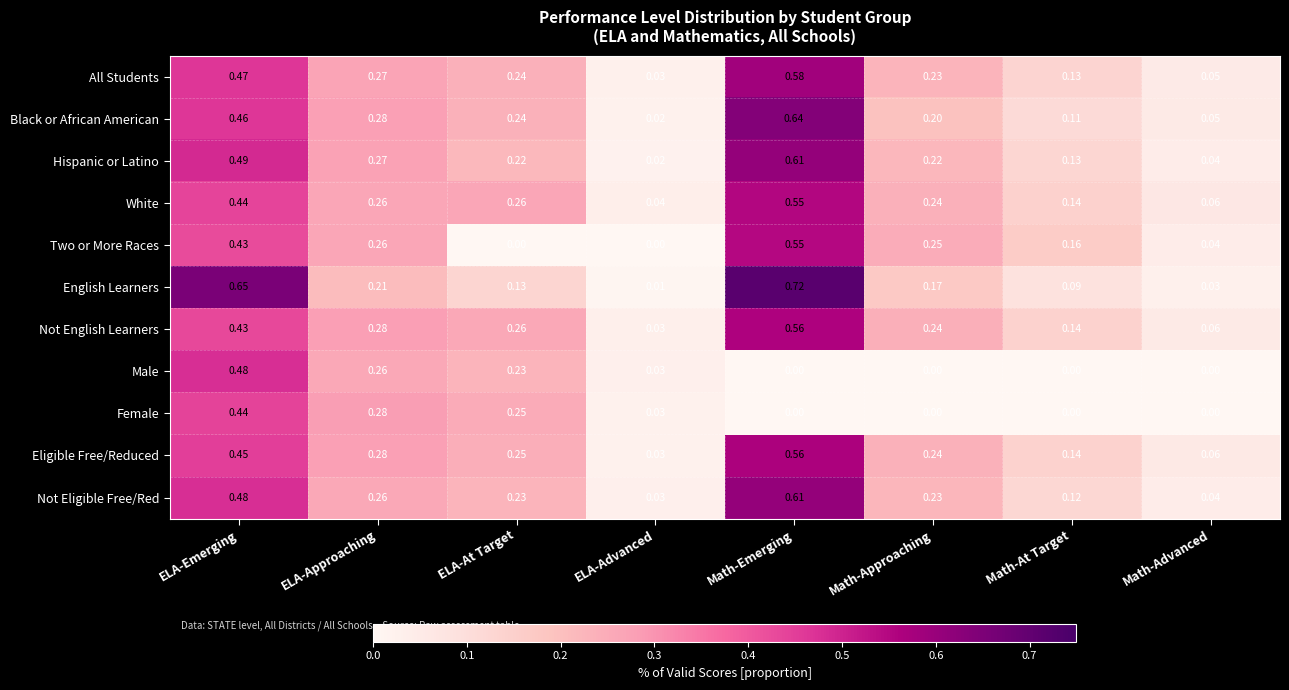

At which category is the sum across all series the highest?

Math-Emerging